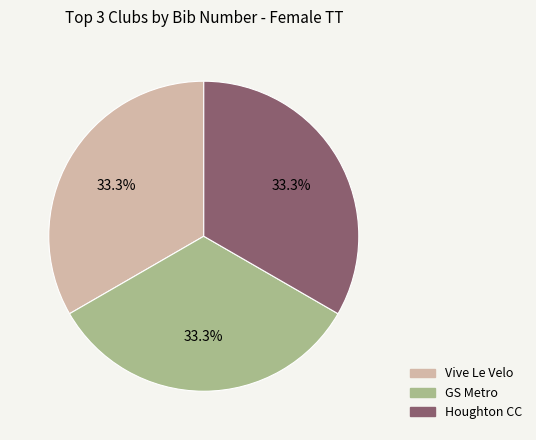

Does Vive Le Velo account for over 50% of the chart?

No